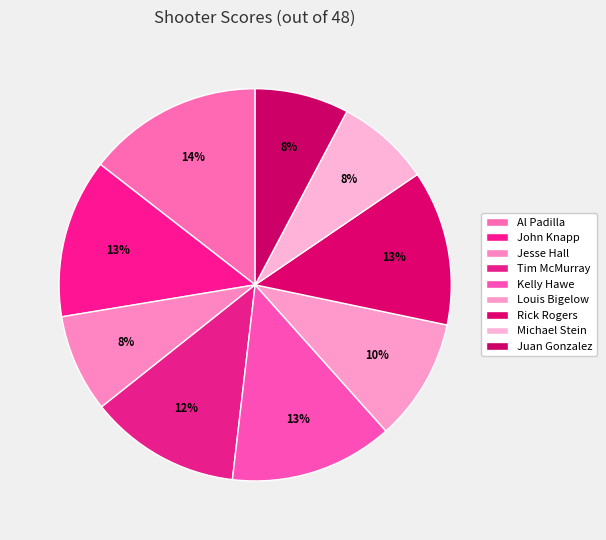

Between Rick Rogers and Jesse Hall, which is larger?

Rick Rogers